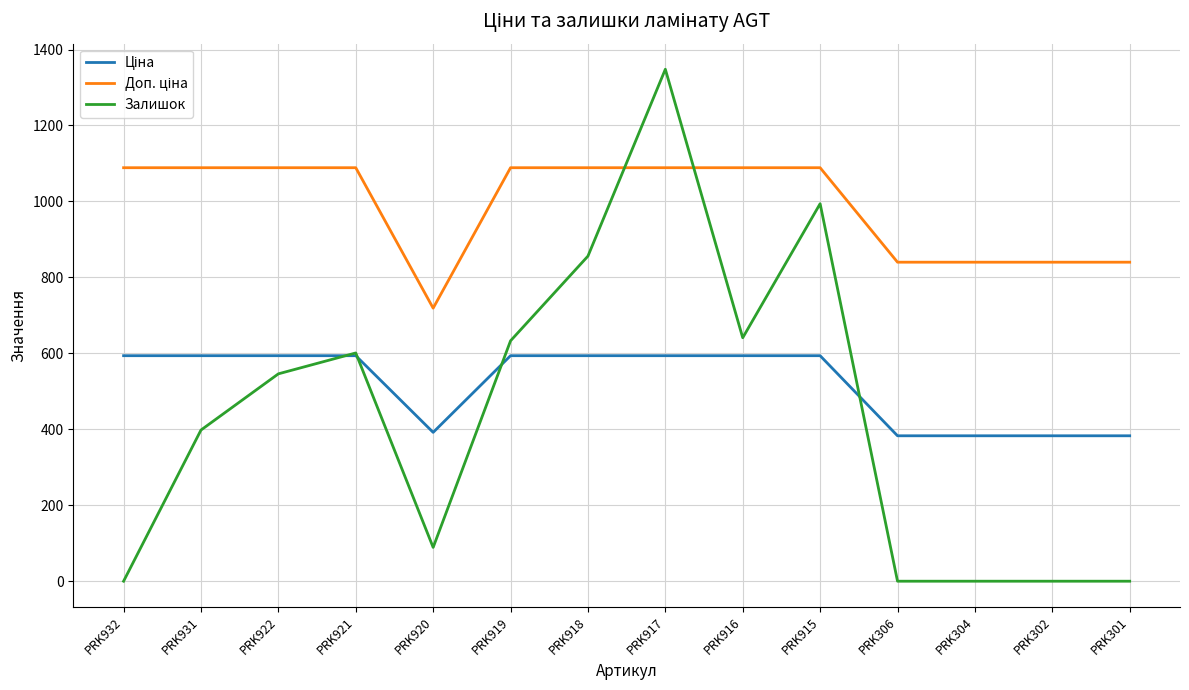

How many series are shown in this chart?

3